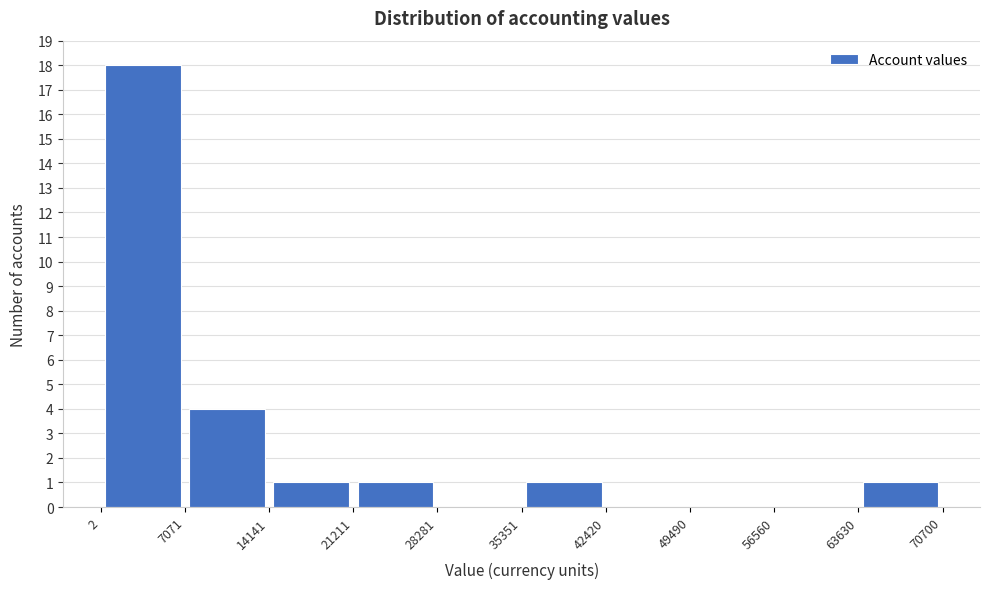

Reading left to right, transcribe this chart: for each bar, give the range it covers on the x-axis and its height. The values are not printed on the chart, so give them approximately, as read against the axis.

2 to 7071: 18
7071 to 14141: 4
14141 to 21211: 1
21211 to 28281: 1
28281 to 35351: 0
35351 to 42420: 1
42420 to 49490: 0
49490 to 56560: 0
56560 to 63630: 0
63630 to 70700: 1